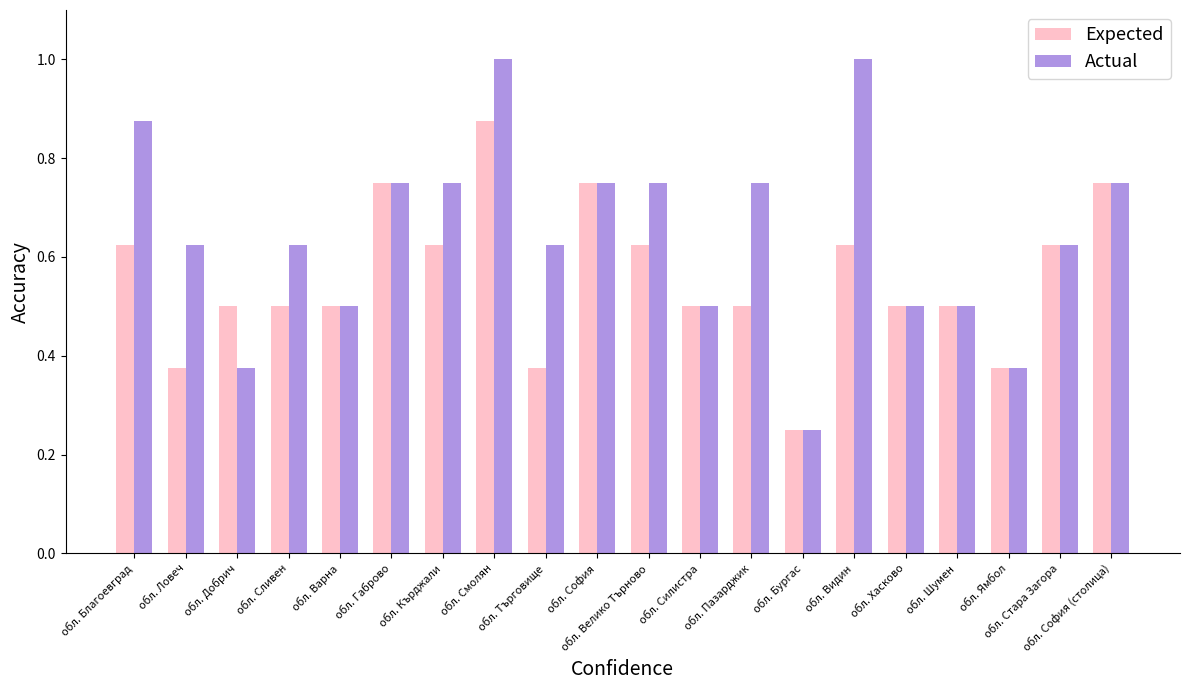

Which series has the largest range (max minus min)?

Actual